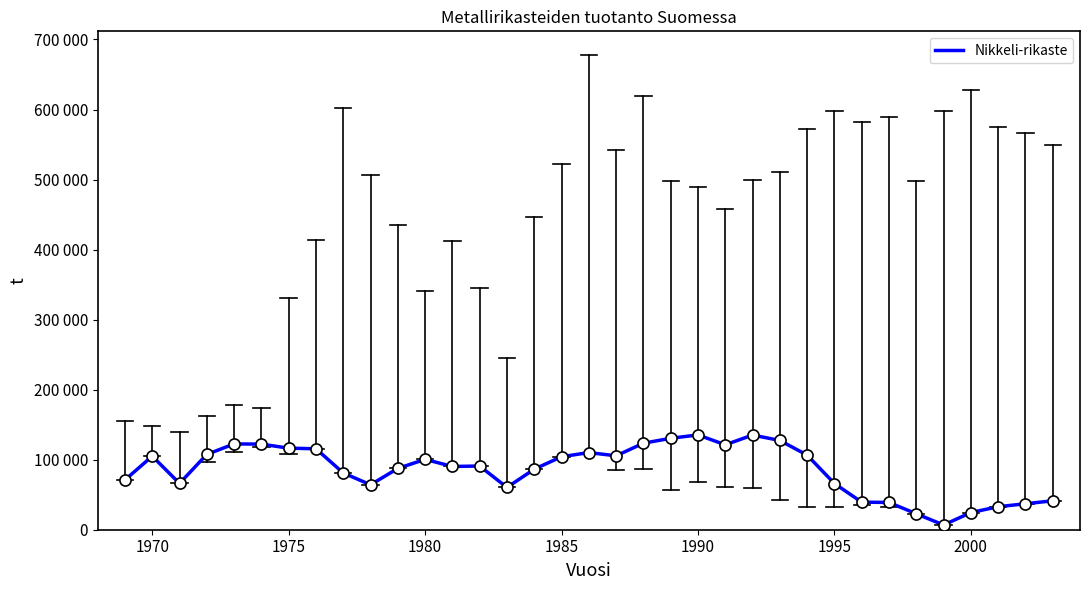

Does the chart display data point markers on the line(s)?

No